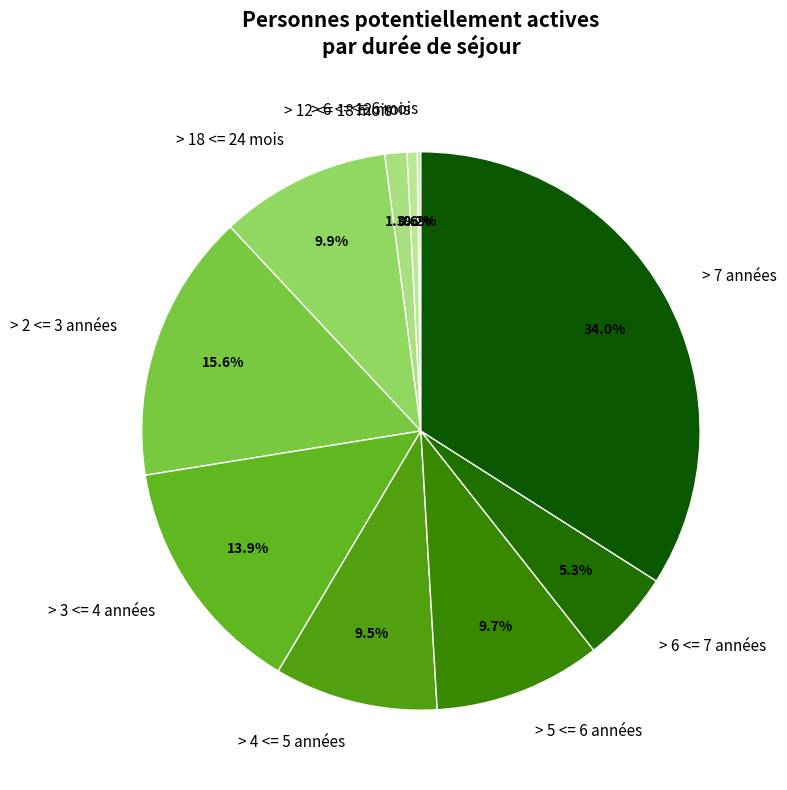

Does any single category account for the majority?

No